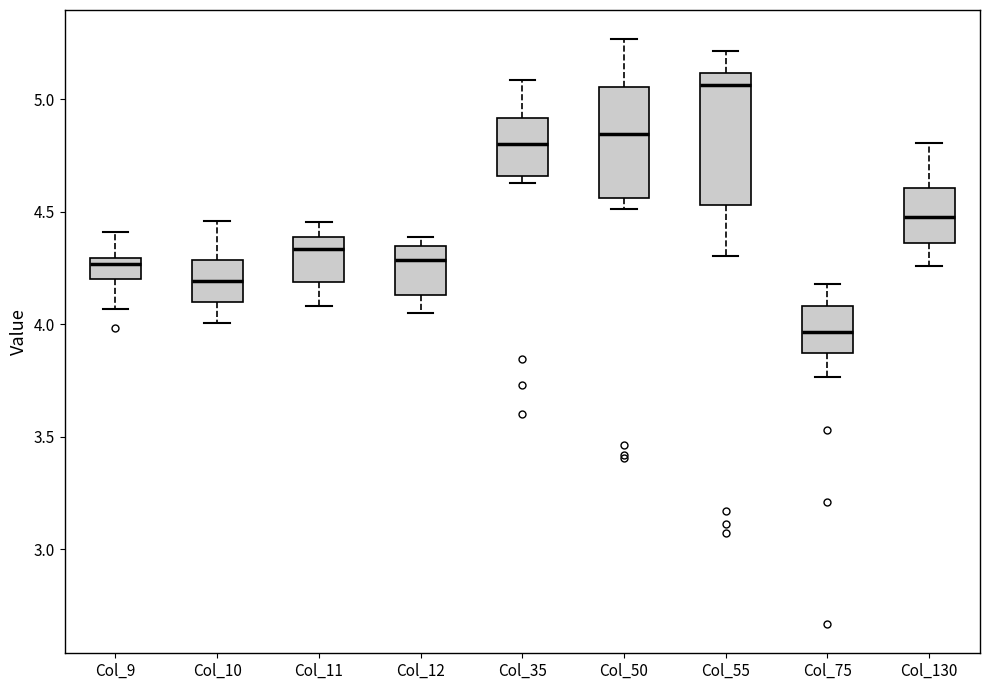

Reading left to right, transcribe this box plot: for each box, give where its median line is, the range the box spans, and where its two whiskers end, as read against the y-axis. The values are not printed on the chart, so give them approximately, as read against the axis.

Col_9: median 4.25, box 4.20 to 4.30, whiskers 4.05 to 4.40
Col_10: median 4.20, box 4.10 to 4.30, whiskers 4.00 to 4.45
Col_11: median 4.35, box 4.20 to 4.40, whiskers 4.10 to 4.45
Col_12: median 4.30, box 4.15 to 4.35, whiskers 4.05 to 4.40
Col_35: median 4.80, box 4.65 to 4.90, whiskers 4.65 (just below the box's lower edge) to 5.10
Col_50: median 4.85, box 4.55 to 5.05, whiskers 4.50 to 5.25
Col_55: median 5.05, box 4.55 to 5.10, whiskers 4.30 to 5.20
Col_75: median 3.95, box 3.85 to 4.10, whiskers 3.75 to 4.20
Col_130: median 4.50, box 4.35 to 4.60, whiskers 4.25 to 4.80